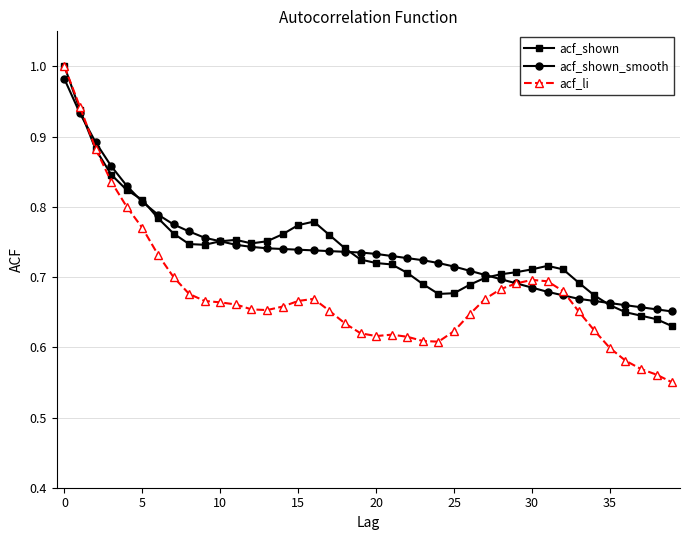

Which series has the largest range (max minus min)?

acf_li